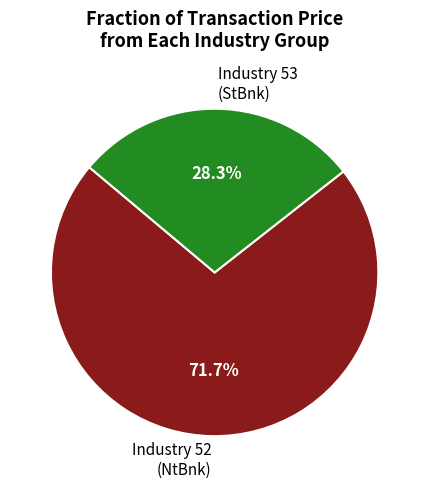

Count the number of slices in the pie.

2